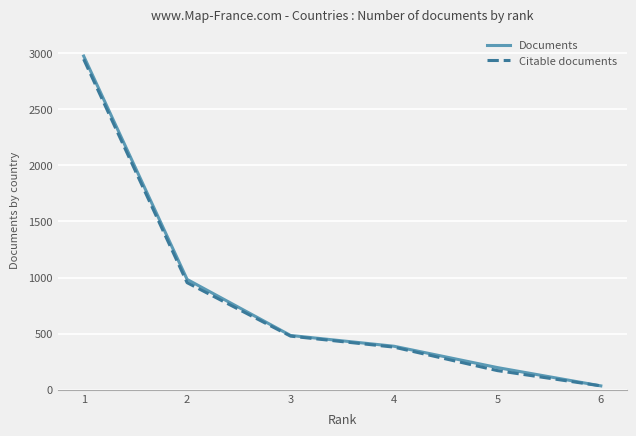

True or false: Citable documents has more than 0 points higher than both neighbors.

False